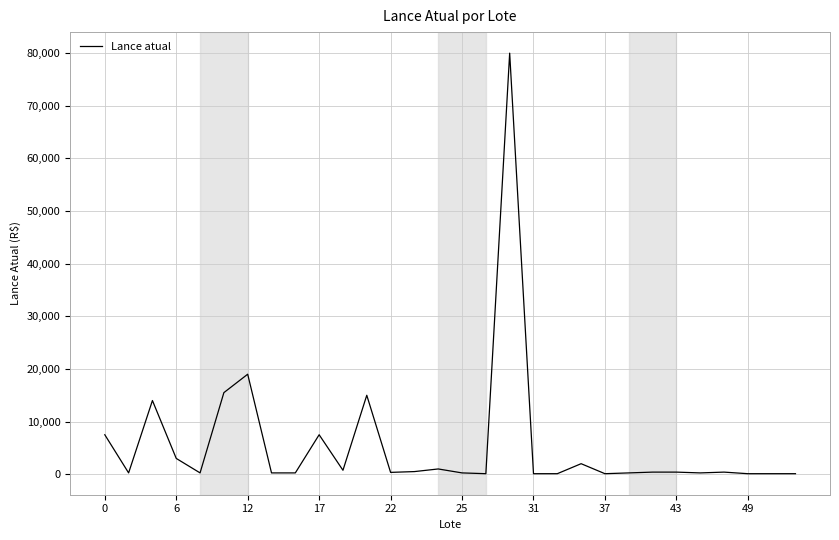

What is the average value?

5658